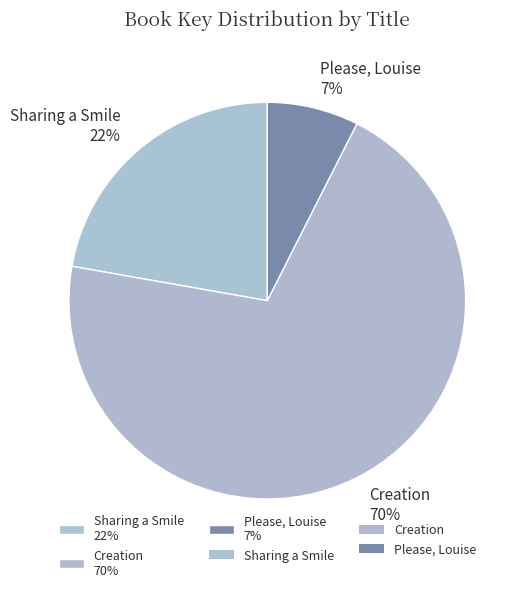

To the nearest percent, what is the combined percentage of Creation 70% and Sharing a Smile 22%?

93%